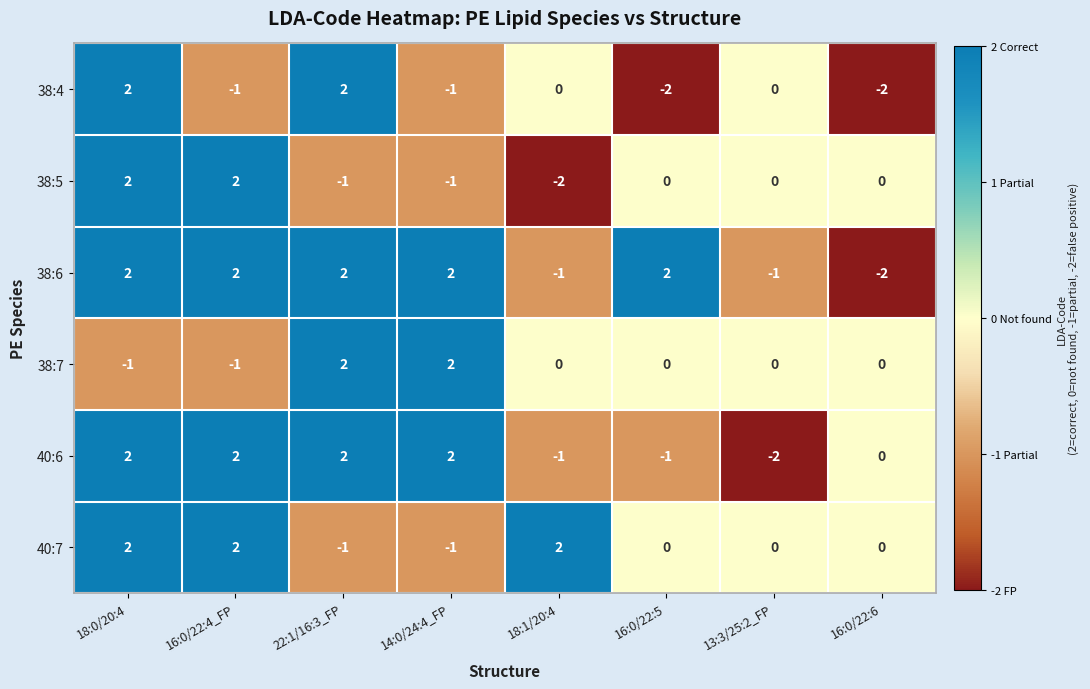

What is the smallest value displayed?

-2